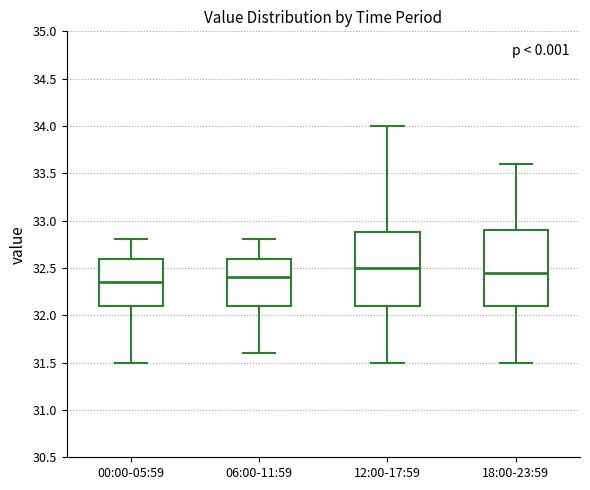

Reading left to right, read every box against the y-axis: the position of its median line, the range the box covers, and the ends of its whiskers. The values are not printed on the chart, so give them approximately, as read against the axis.

00:00-05:59: median 32.35, box 32.10 to 32.60, whiskers 31.50 to 32.80
06:00-11:59: median 32.40, box 32.10 to 32.60, whiskers 31.60 to 32.80
12:00-17:59: median 32.50, box 32.10 to 32.90, whiskers 31.50 to 34.00
18:00-23:59: median 32.45, box 32.10 to 32.90, whiskers 31.50 to 33.60